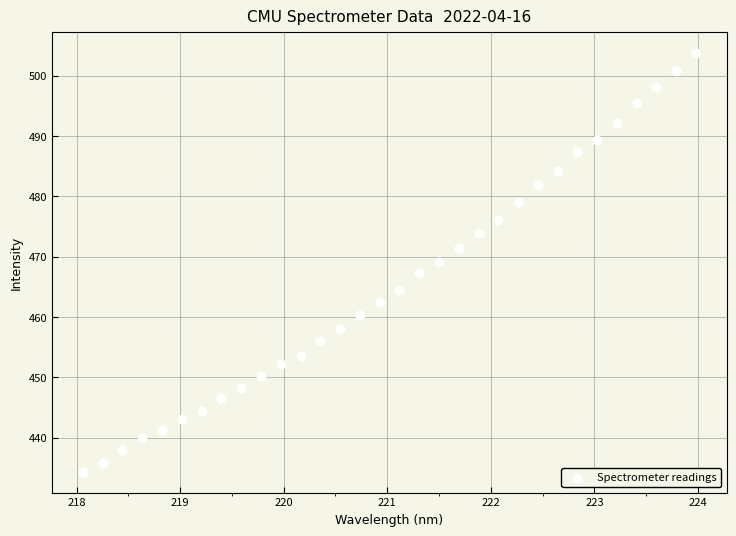

What is the range of X values (max minus min)?

5.9